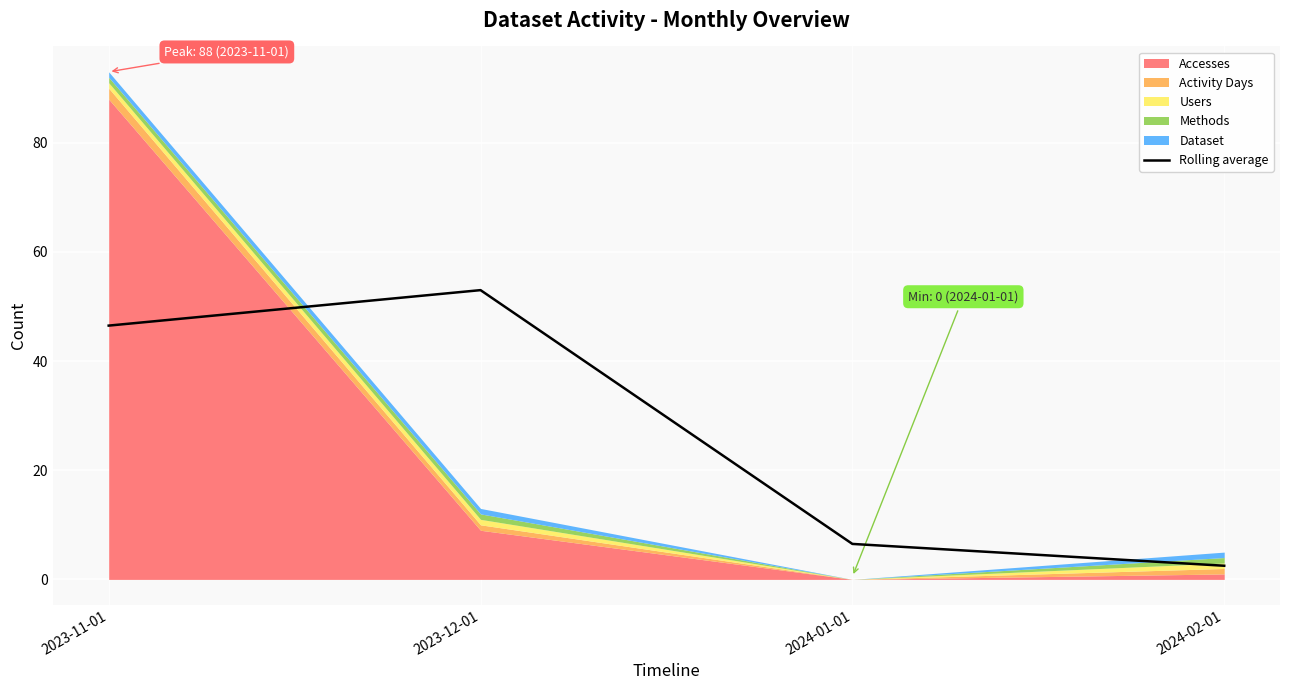

True or false: the data shows 12.7 at 2023-11-01.

False